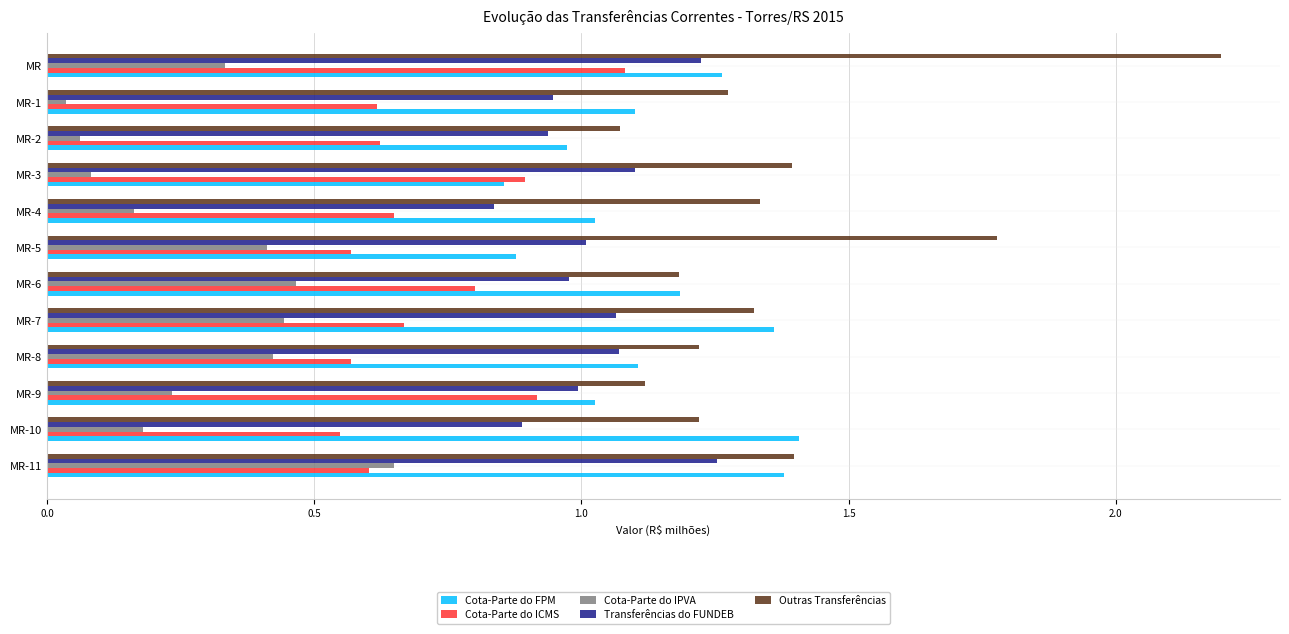

At which category does the chart reach its peak across all series?

MR